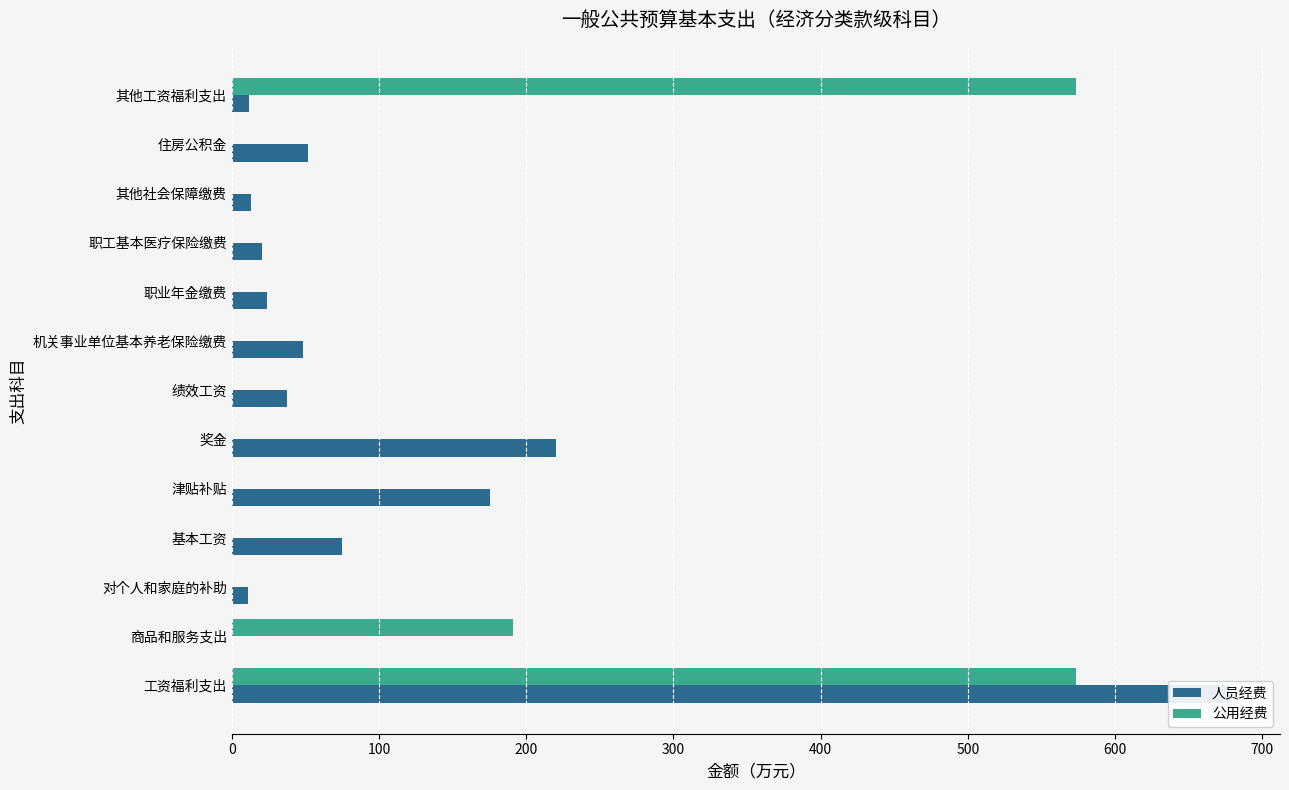

At 职工基本医疗保险缴费, list the series in order from smallest to largest.

公用经费, 人员经费